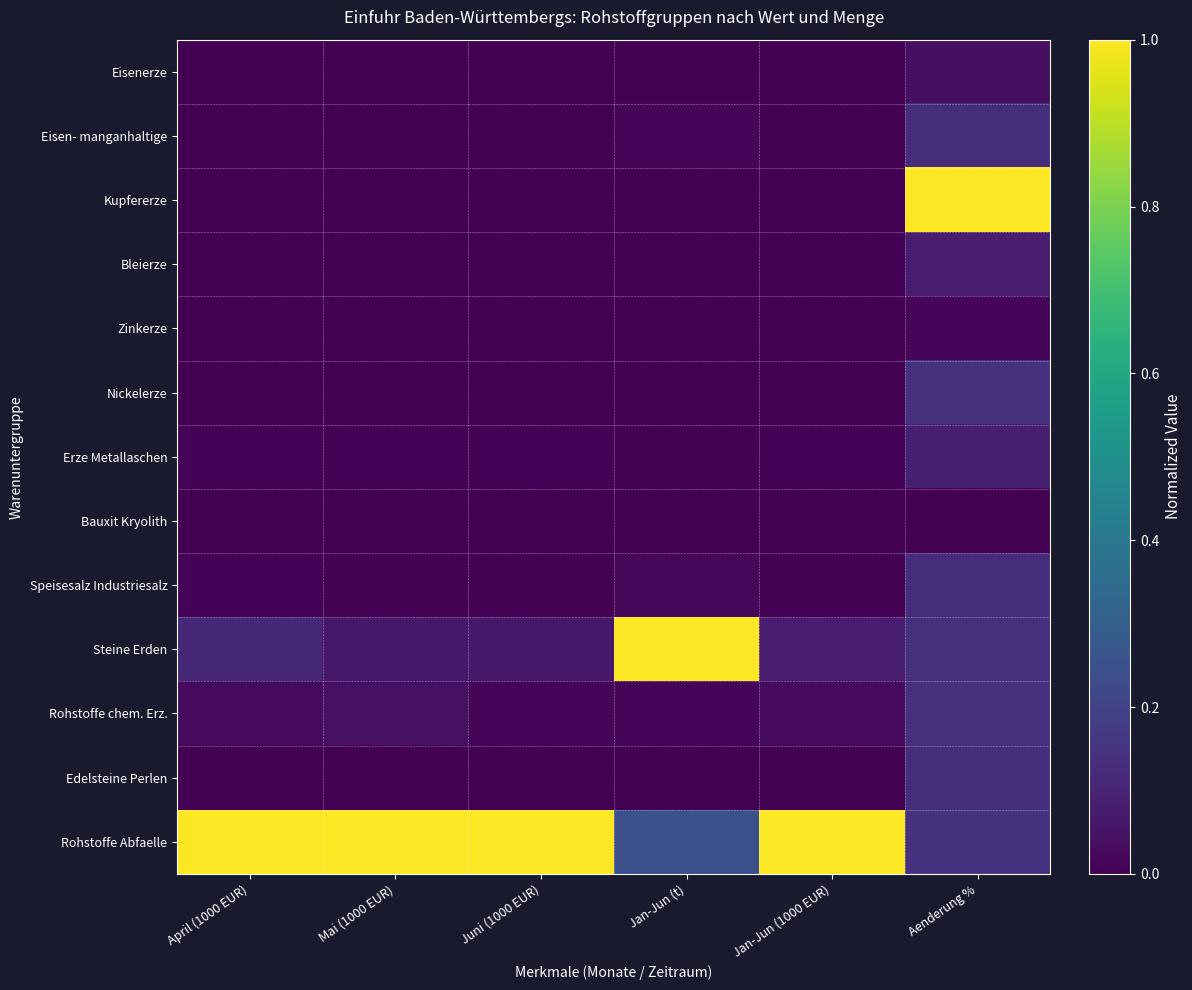

What is the spread (max minus min) of values at Aenderung %?

1.0